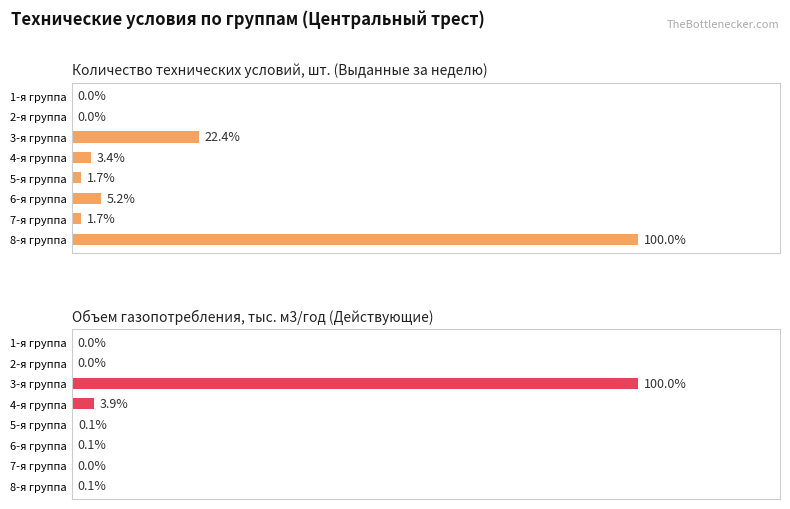

Which series has the largest total across all categories?

Количество технических условий, шт.